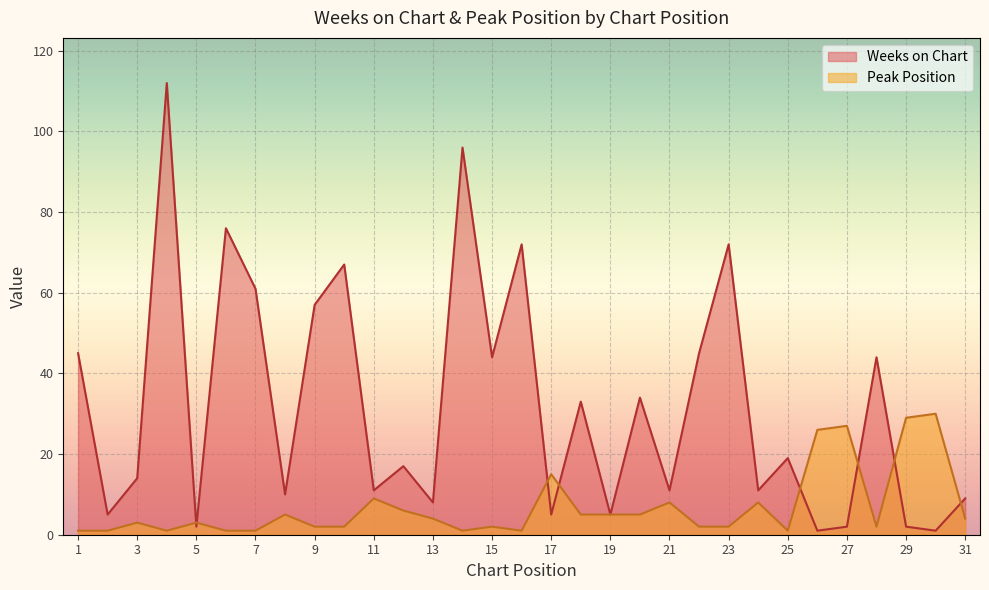

Reading left to right, list all the values displayed in this chart.

Weeks on Chart: 45	5	14	112	2	76	61	10	57	67	11	17	8	96	44	72	5	33	5	34	11	45	72	11	19	1	2	44	2	1	9
Peak Position: 1	1	3	1	3	1	1	5	2	2	9	6	4	1	2	1	15	5	5	5	8	2	2	8	1	26	27	2	29	30	4